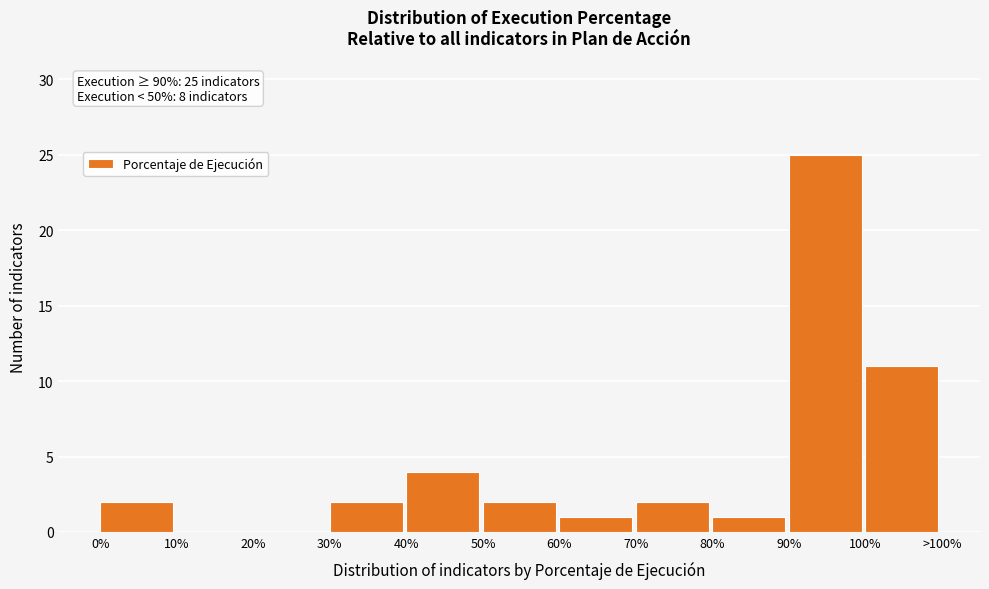

Reading right to left, extract all data points from this chart.

100%=11	90%=25	80%=1	70%=2	60%=1	50%=2	40%=4	30%=2	20%=0	10%=0	0%=2